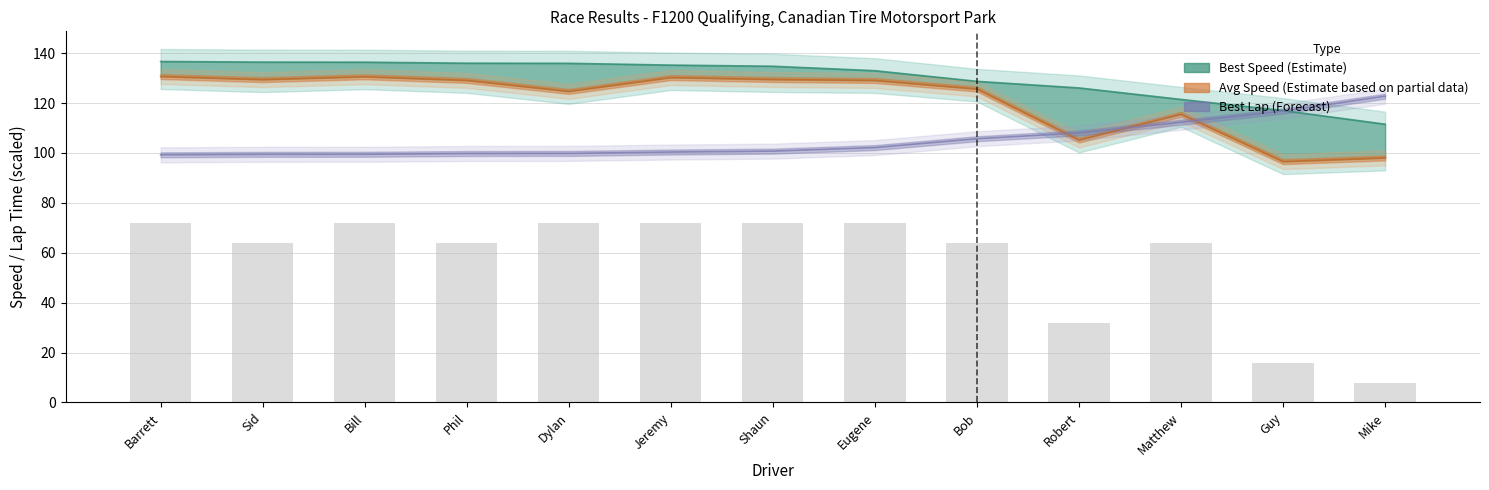

Count the values in the range 64 to 72.

10